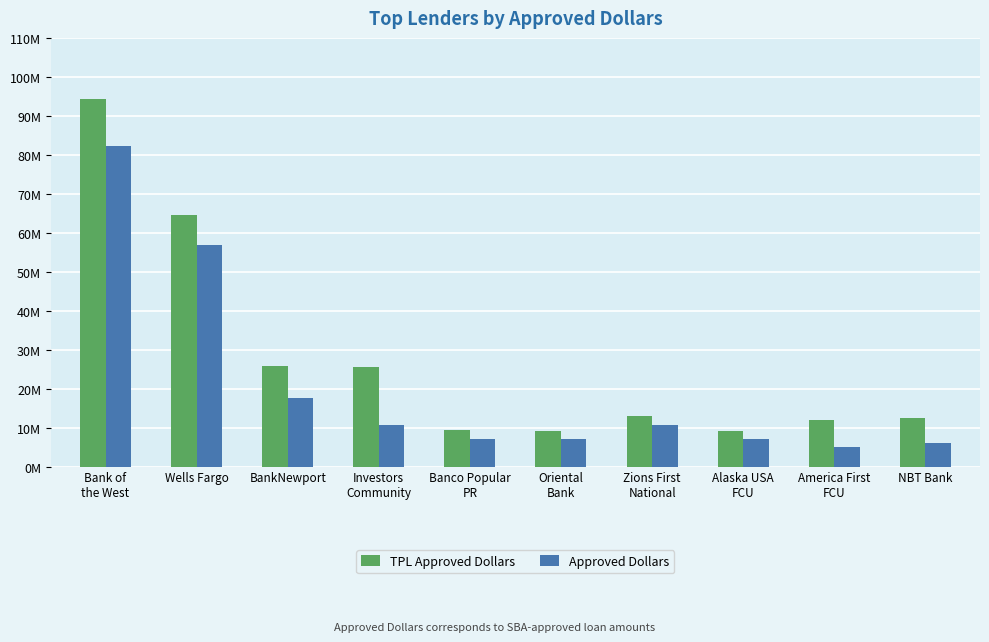

List the series in order of their overall mean, highest first.

TPL Approved Dollars, Approved Dollars